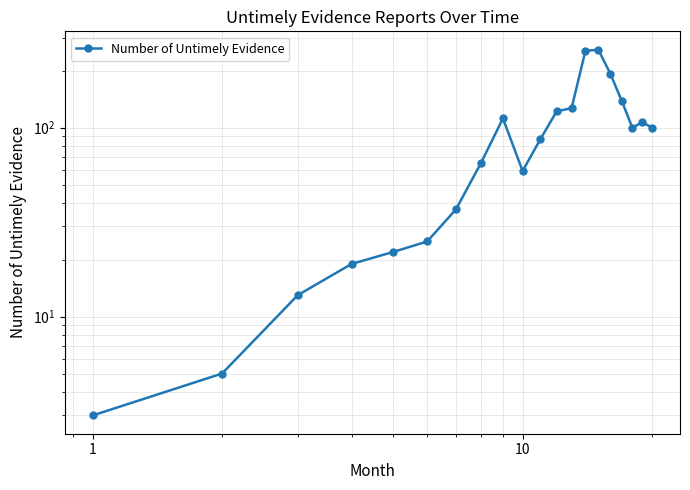

How many points are higher than both their immediate neighbors (excluding endpoints)?

3